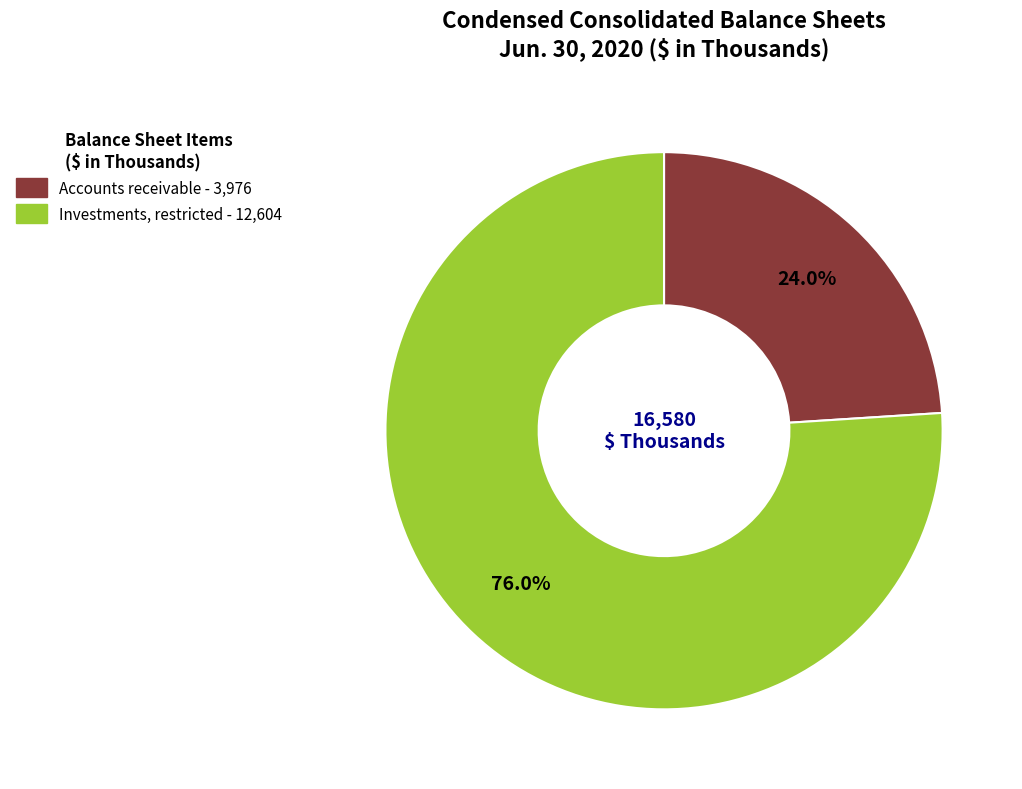

To the nearest percent, what is the difference between the largest and smallest slice percentages?

52%